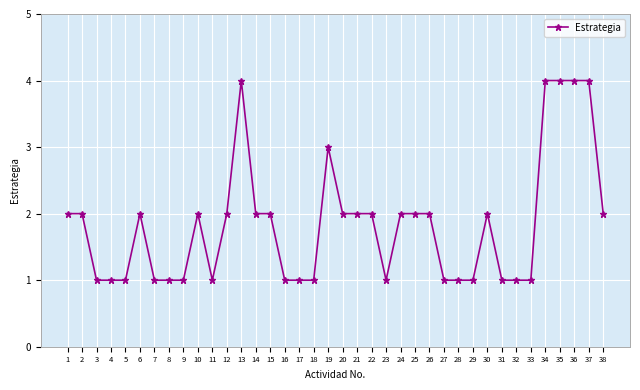

True or false: there are more than 0 points higher than both neighbors.

True